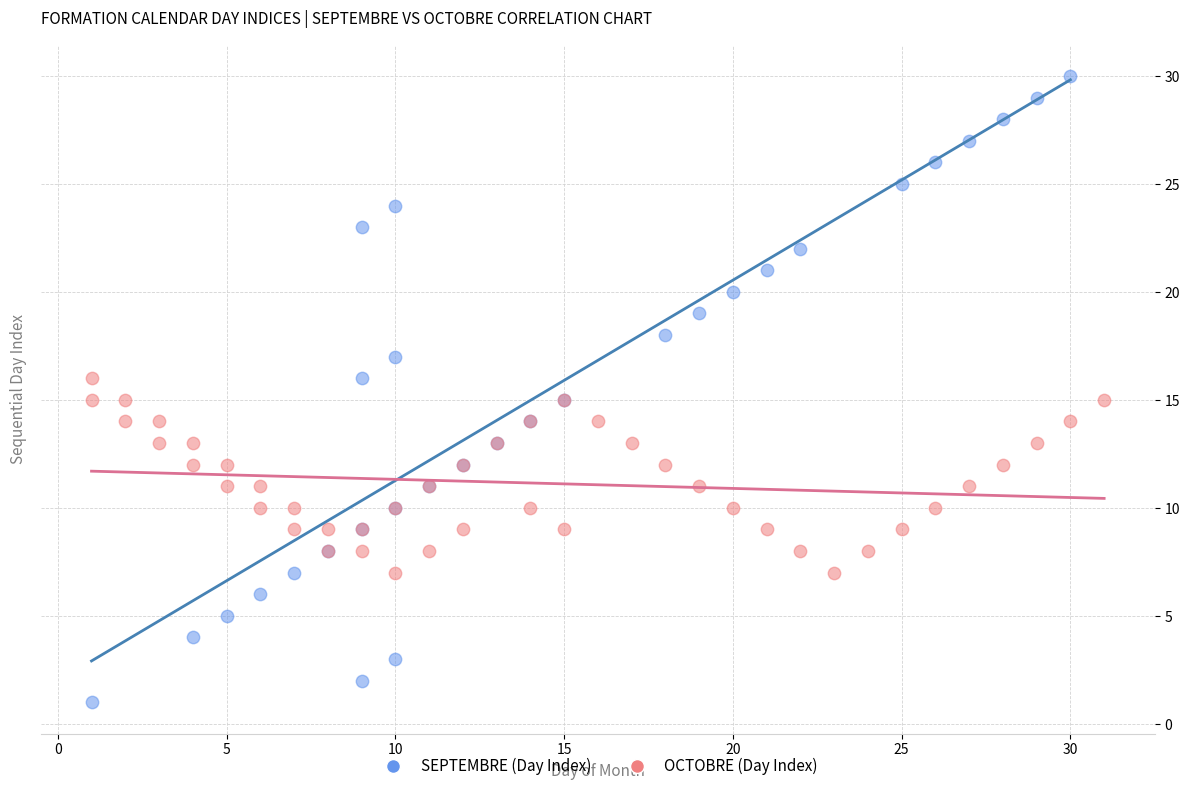

Which series has the largest Y range (max minus min)?

SEPTEMBRE (Day Index)